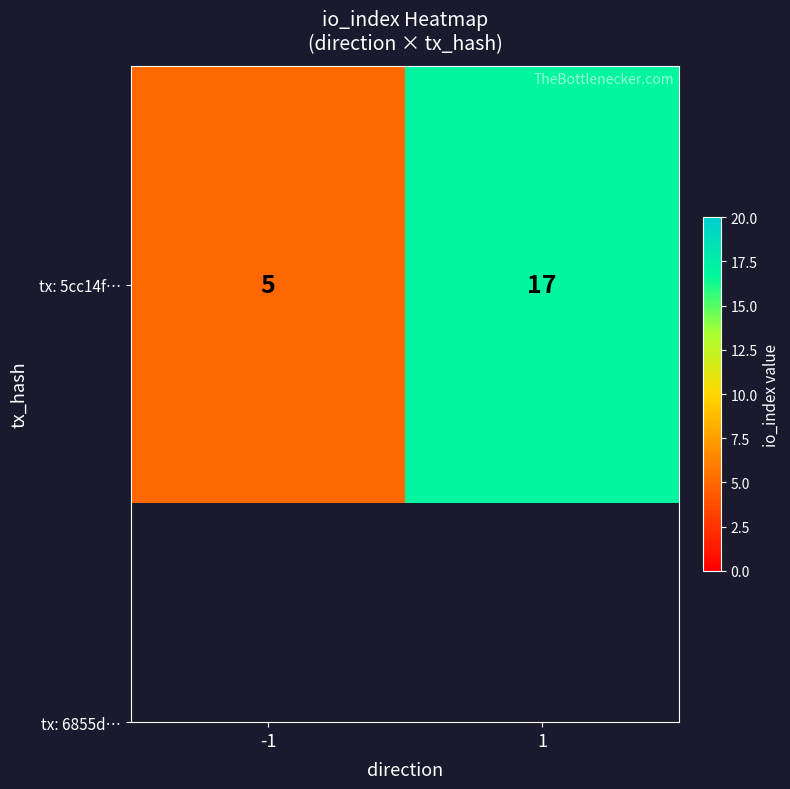

Reading left to right, what are all the values shown in this chart?

5	17